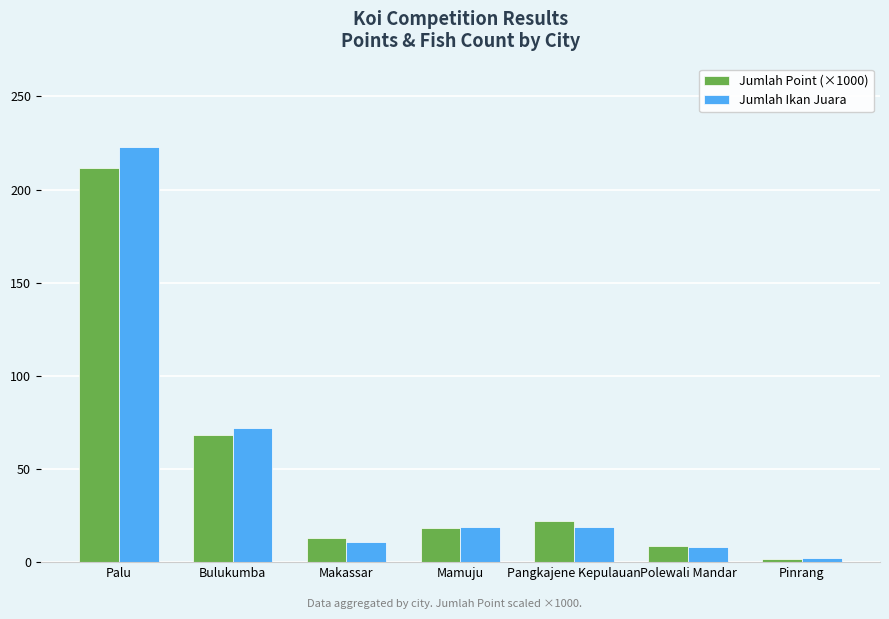

Read the Jumlah Ikan Juara value at Polewali Mandar.

8.0